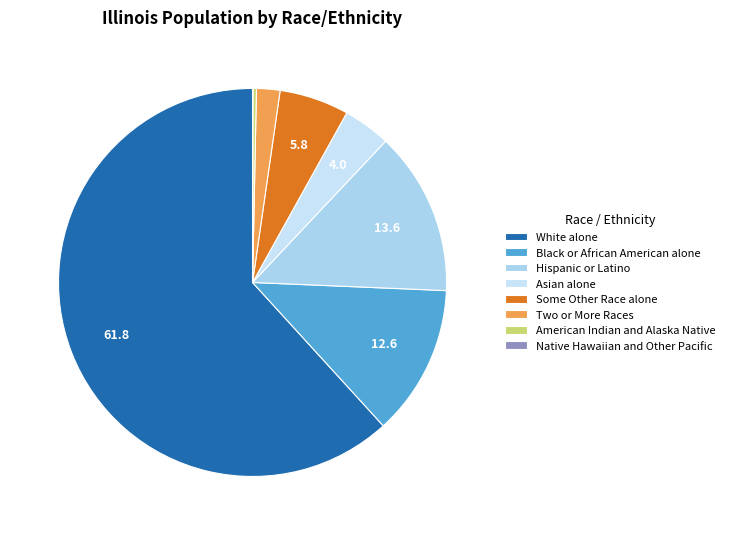

Which category has the biggest portion of the pie?

White alone